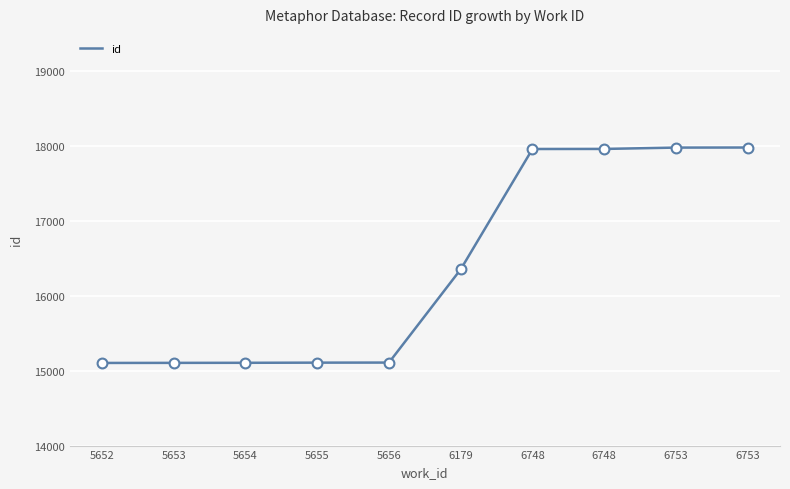

Approximately how many times larger is the value at 6748 compared to 6753?

1.0